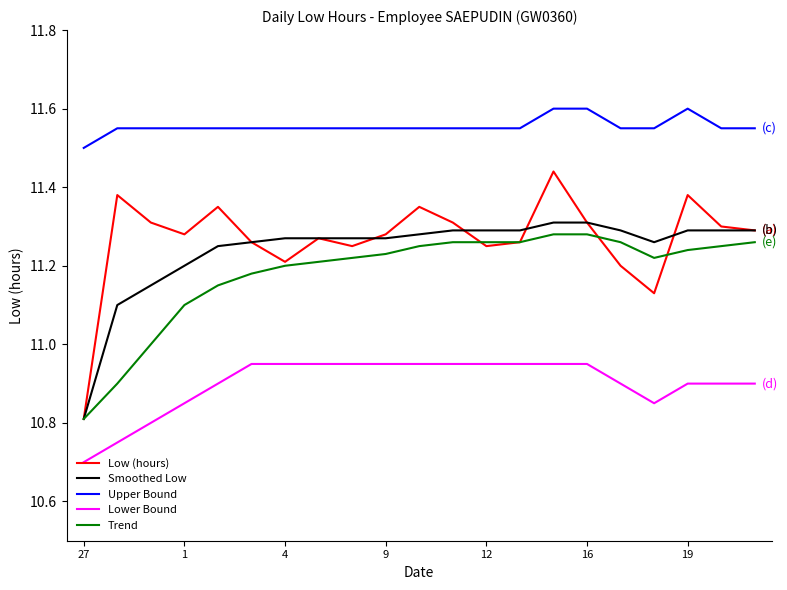

Which series has the largest range (max minus min)?

Low (hours)